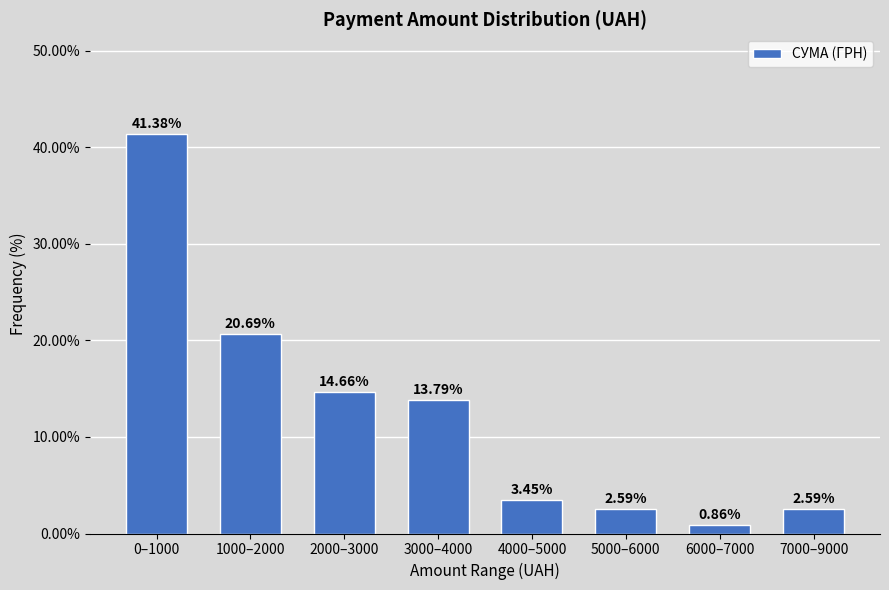

Which has a higher value, 0–1000 or 4000–5000?

0–1000